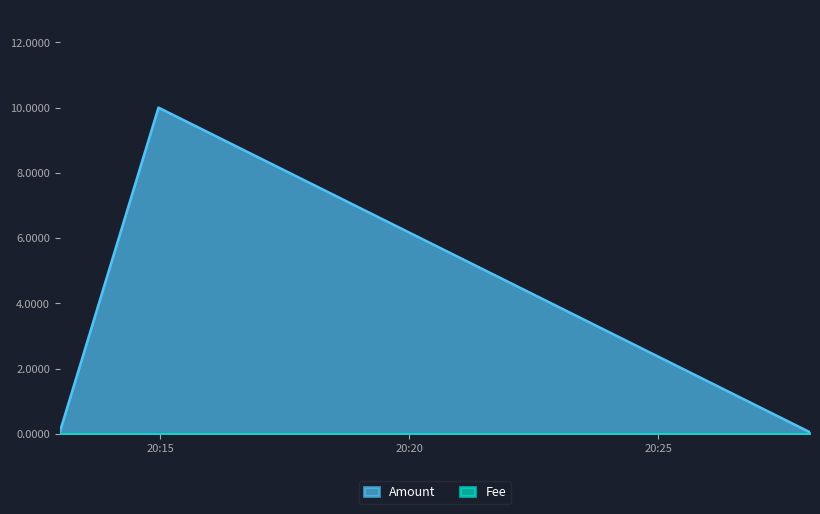

Which category has the lowest value across all series?

2019-05-09 20:12:59